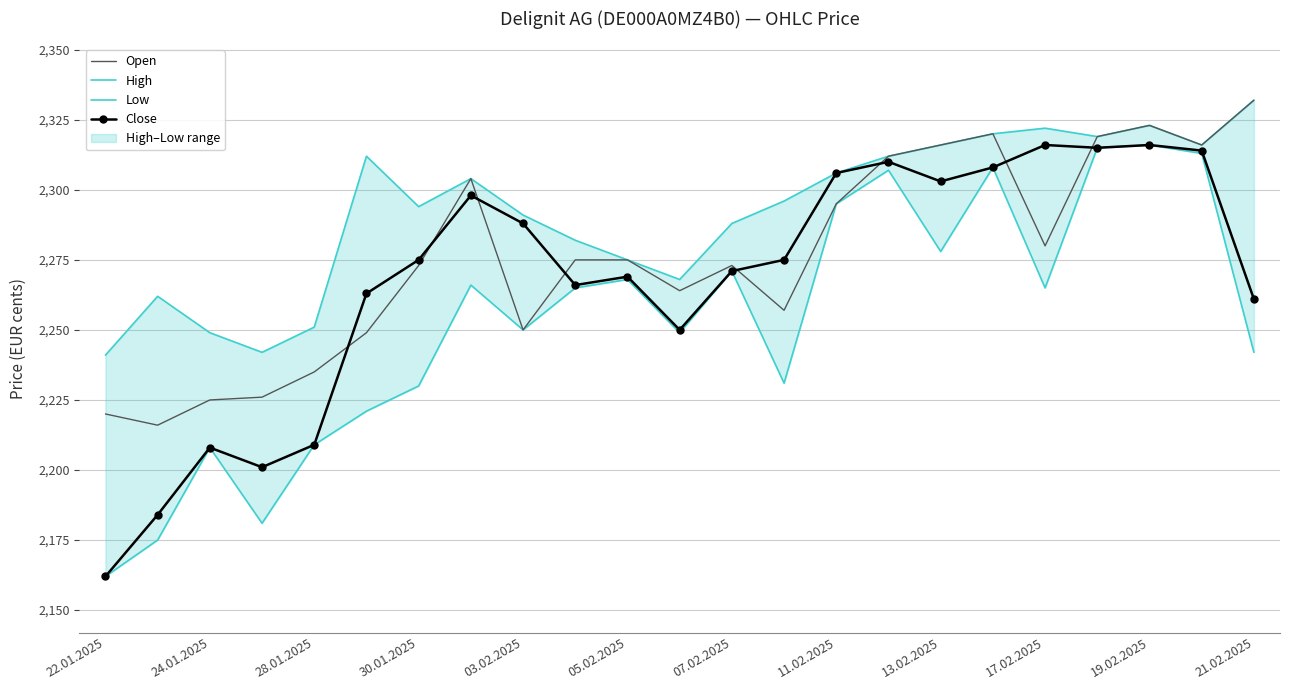

Rank the series by their average value, from lowest to highest.

Low, Close, Open, High